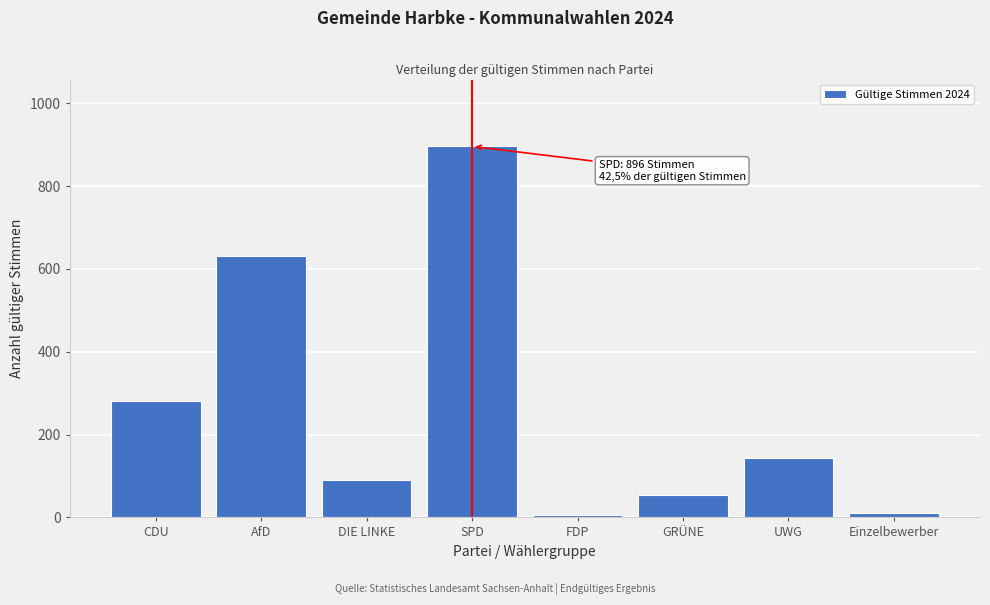

Reading right to left, extract all data points from this chart.

10	144	53	5	896	90	631	281